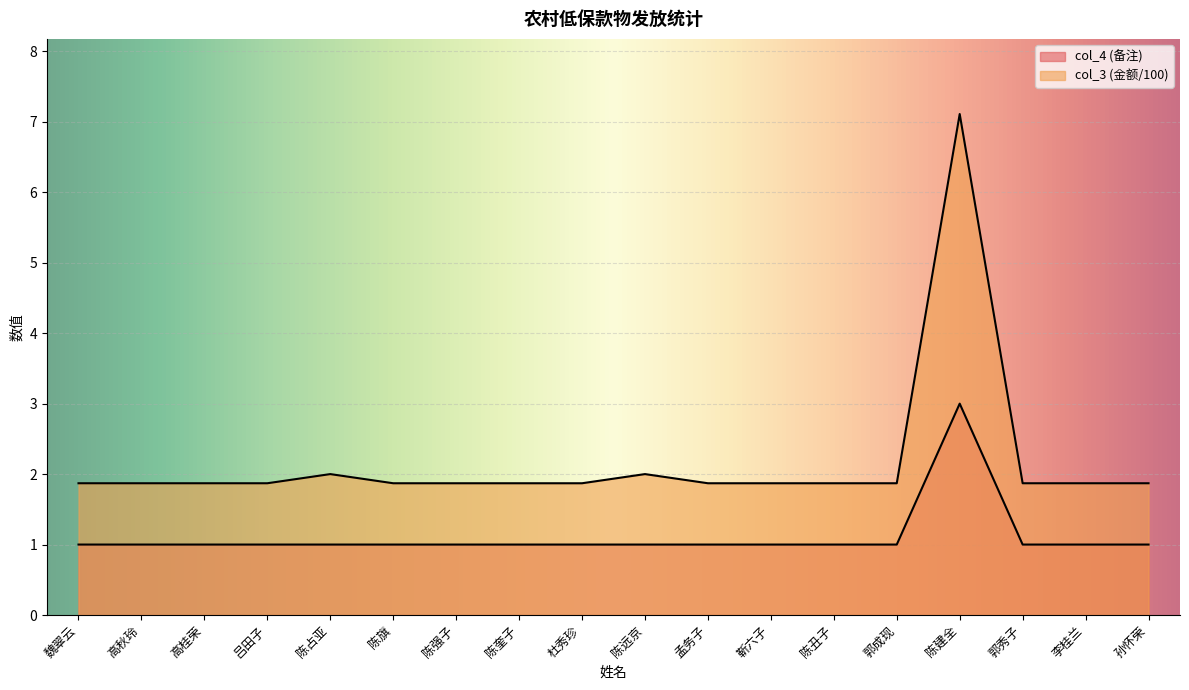

What is the approximate value of col_4 (备注) at 陈奎子?

1.0